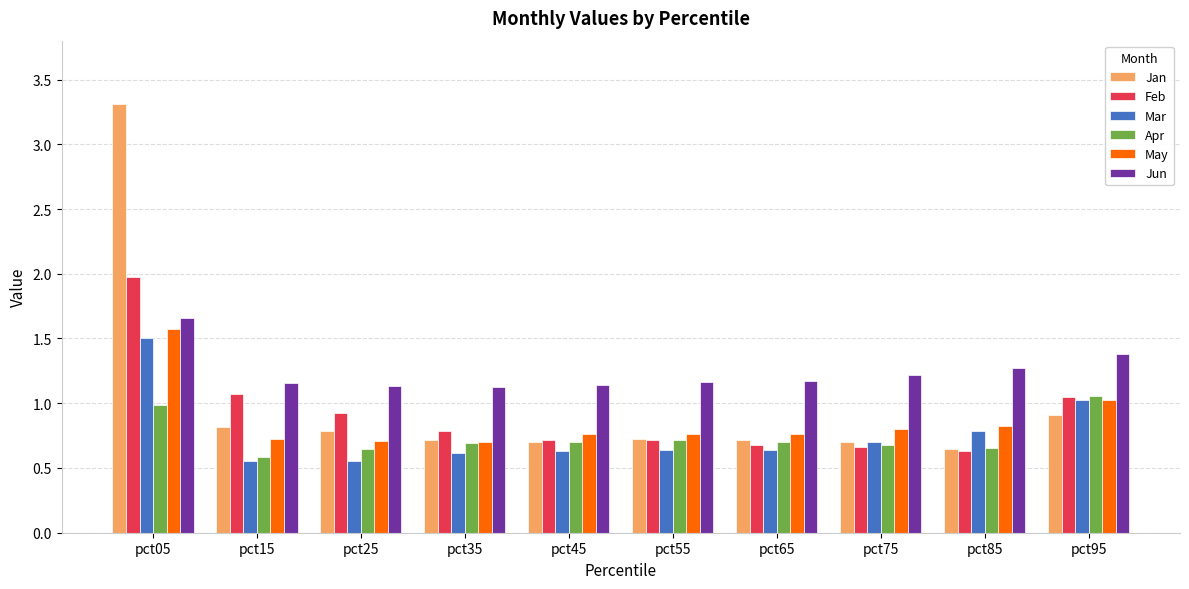

The value of Mar at pct55 is 0.6. True or false?

True